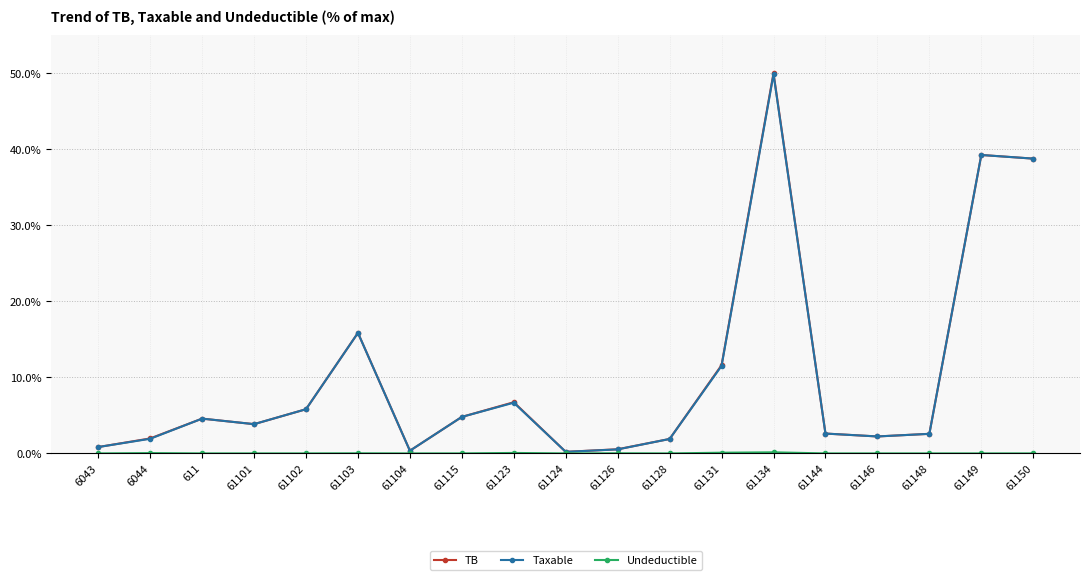

Between 61128 and 61134, which series saw the biggest shift?

TB